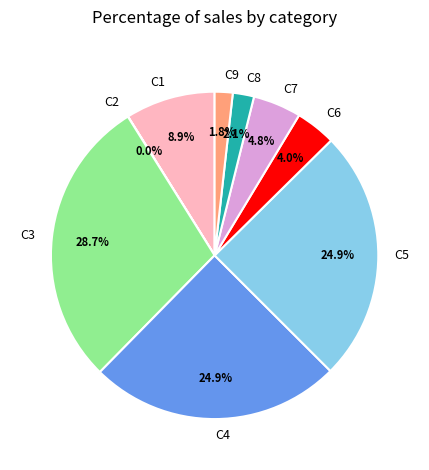

Which slice is the largest?

C3